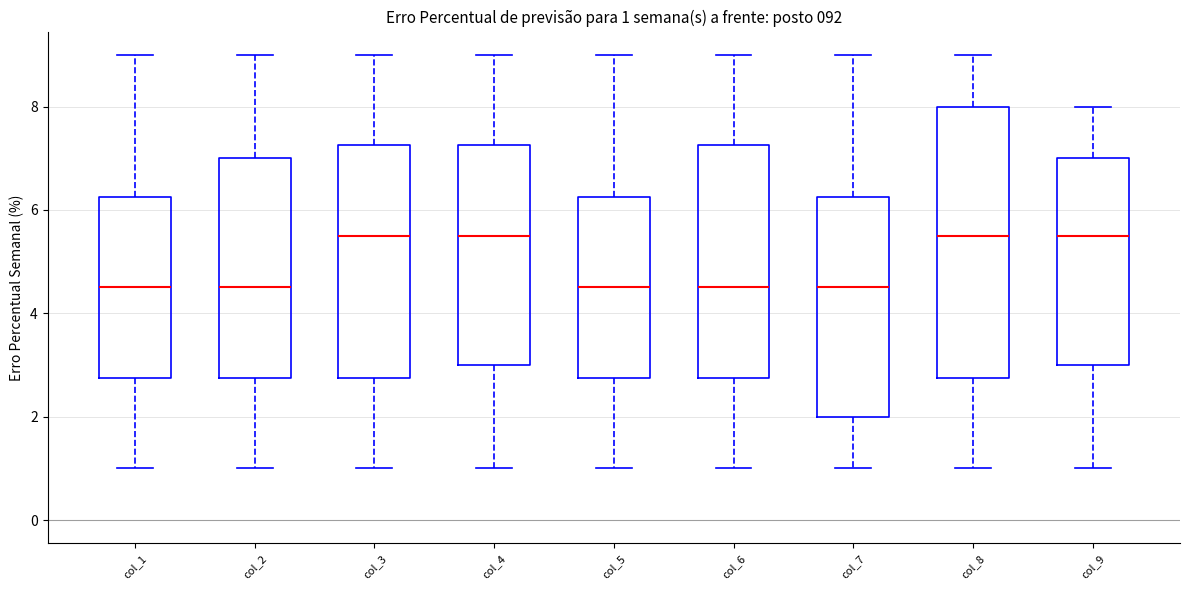

Which box is the tallest, from its lower edge to its upper edge?

col_8